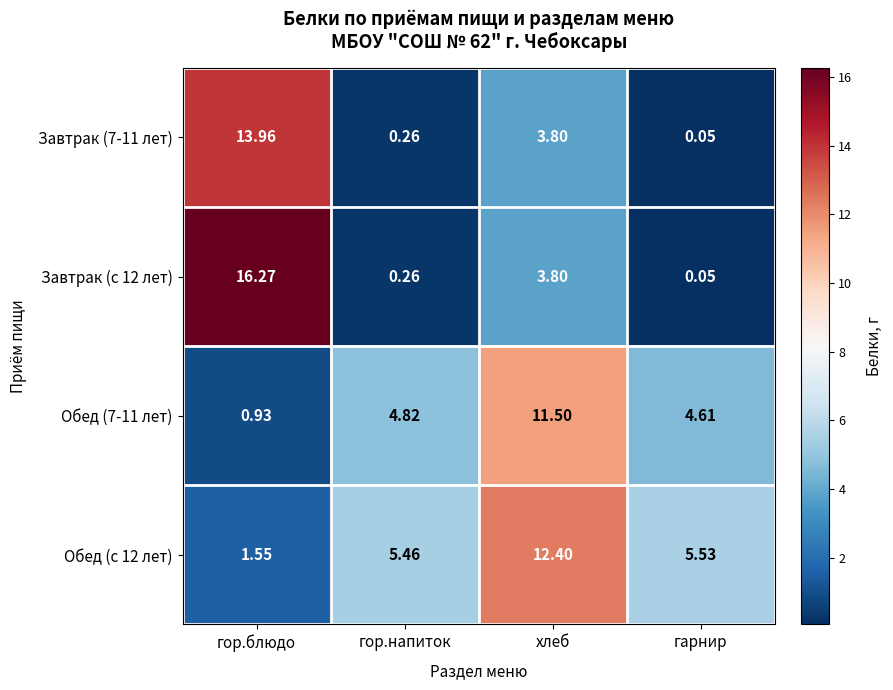

What is the total value across all series at хлеб?

31.5